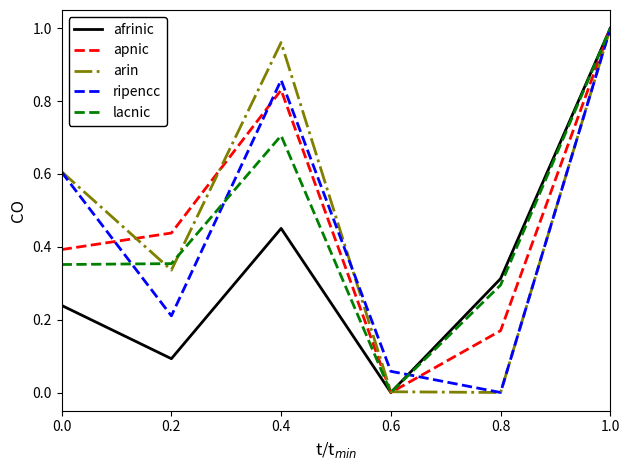

At which label does lacnic reach its minimum?

0.6